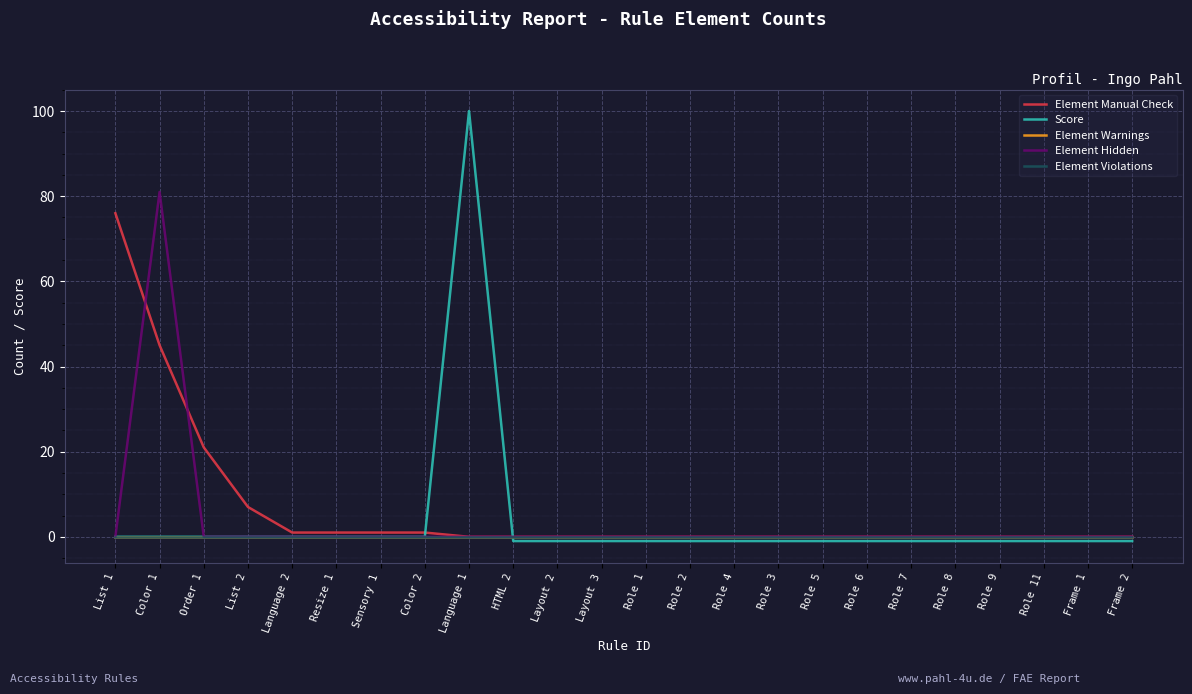

What is the greatest value displayed?

100